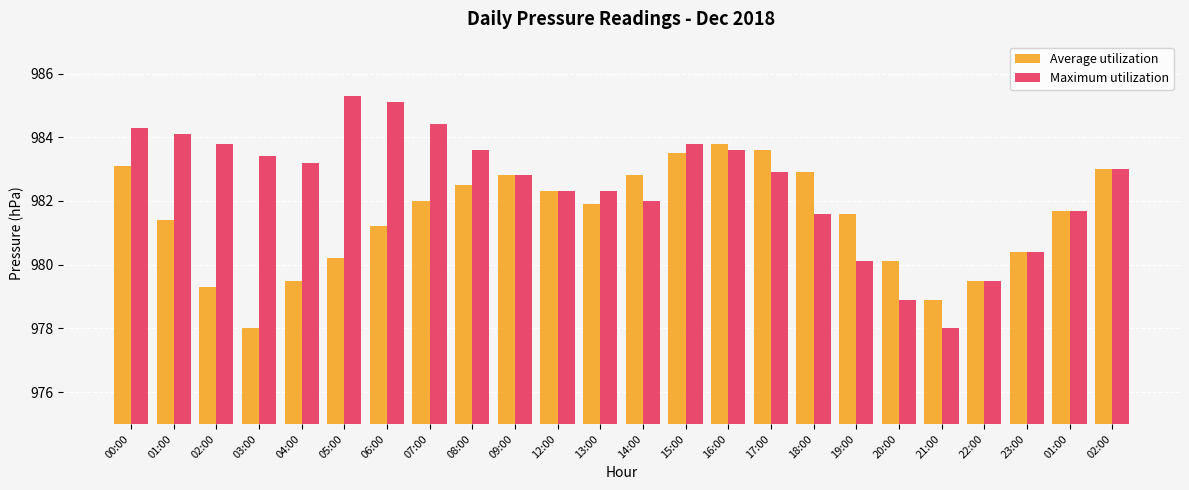

List the series in order of their peak value, lowest first.

Average utilization, Maximum utilization